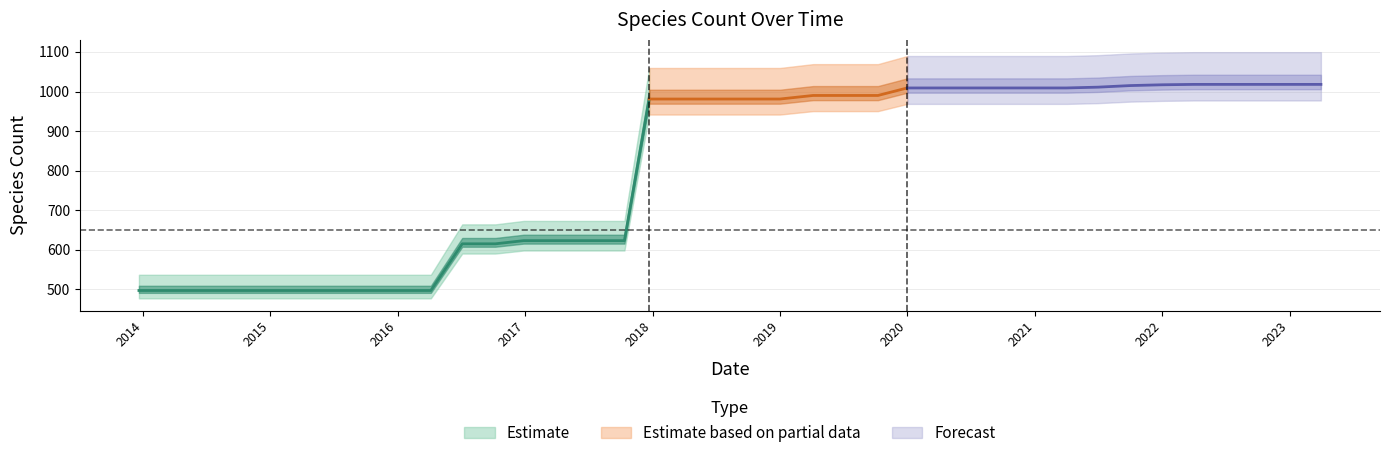

What is the ratio of the value at 2022-01-01 to the value at 2018-04-09?

1.0